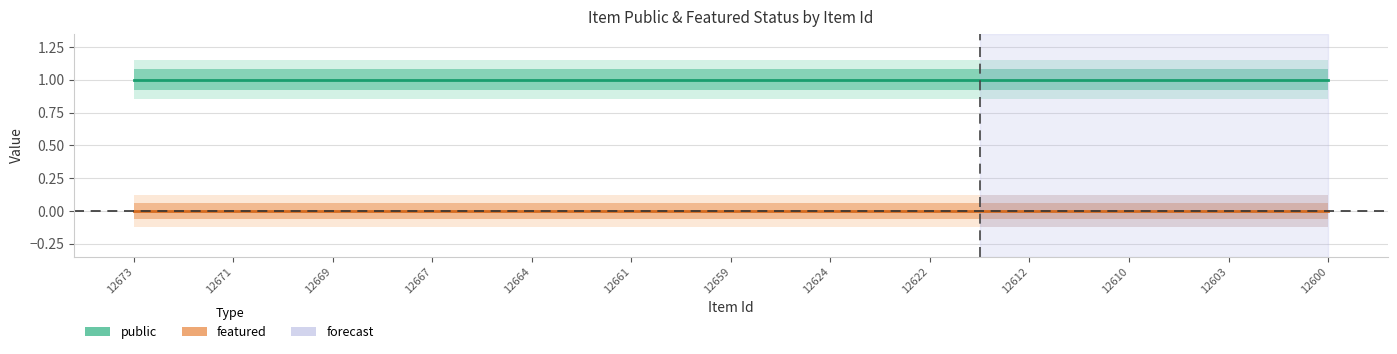

Rank the categories by featured value from lowest to highest.

12673, 12672, 12671, 12670, 12669, 12668, 12667, 12665, 12664, 12662, 12661, 12660, 12659, 12628, 12624, 12623, 12622, 12621, 12612, 12611, 12610, 12604, 12603, 12602, 12600